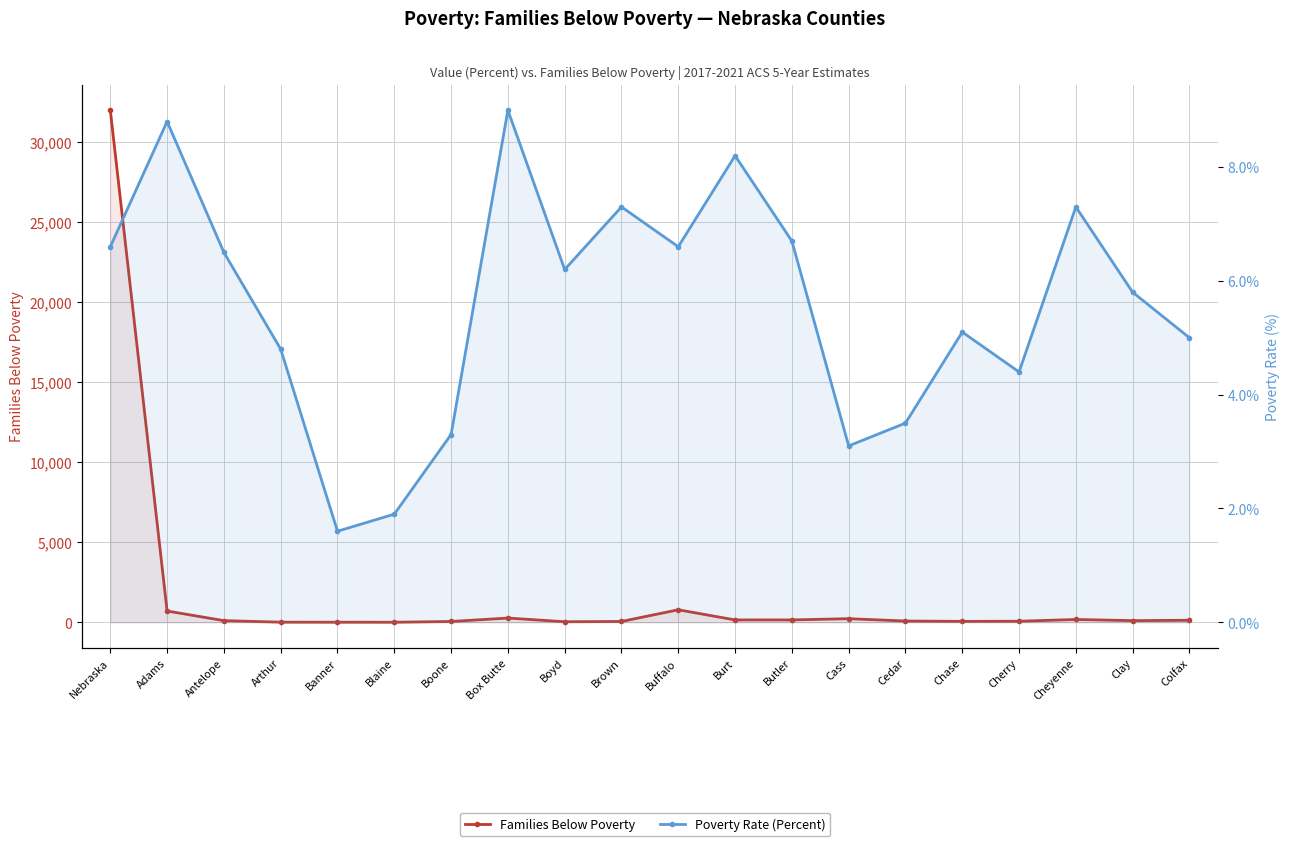

Where is Poverty Rate (Percent) nearest to the value 5?

Colfax